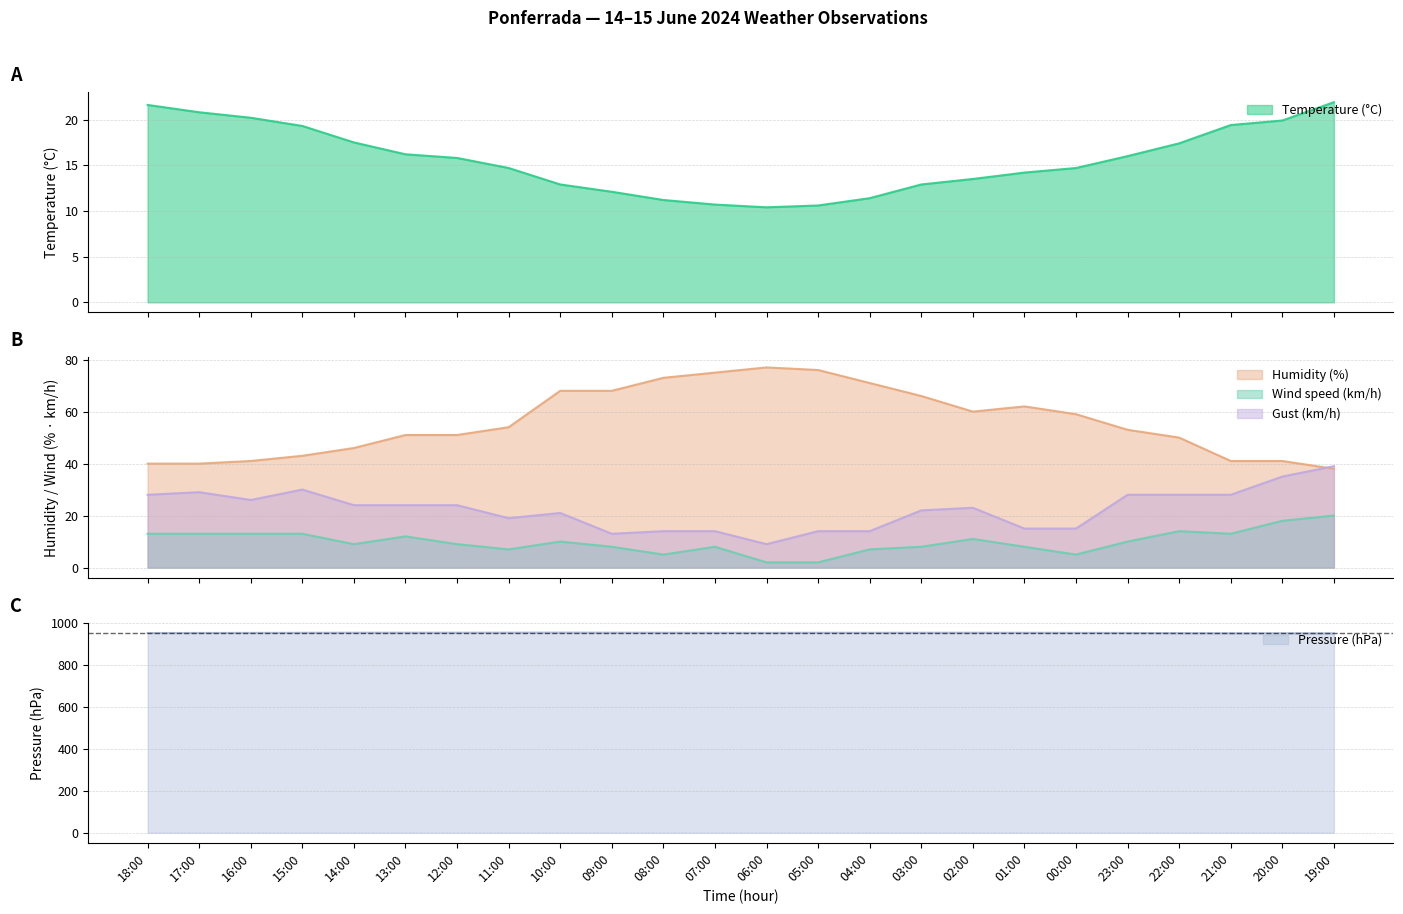

What is the smallest value displayed?

2.0